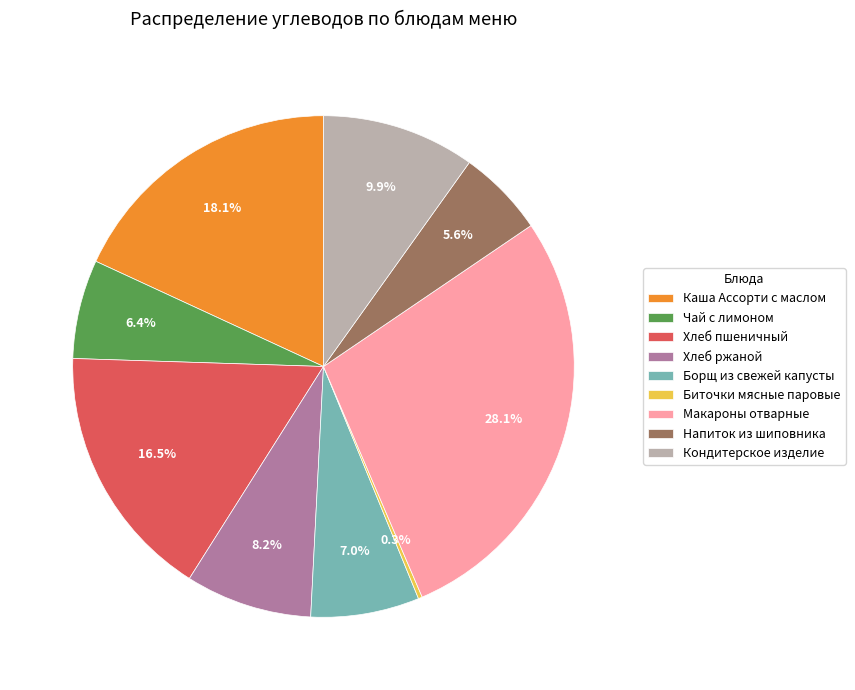

Which category has the biggest portion of the pie?

Макароны отварные